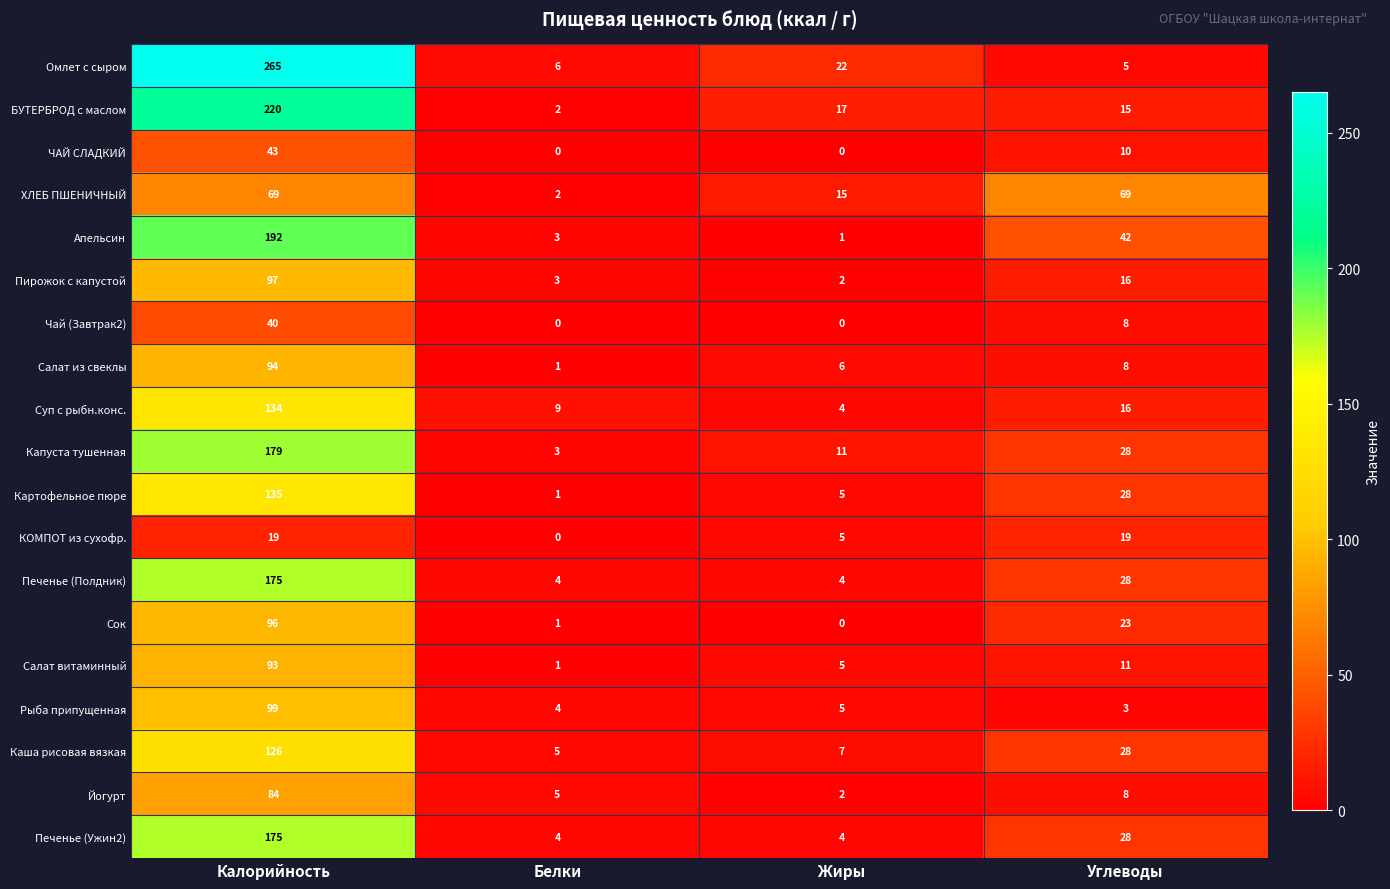

Count the number of categories in the chart.

4